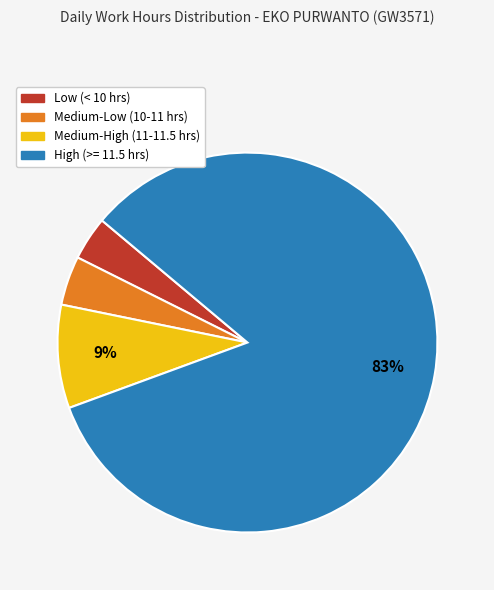

To the nearest percent, what is the average slice percentage?

25%